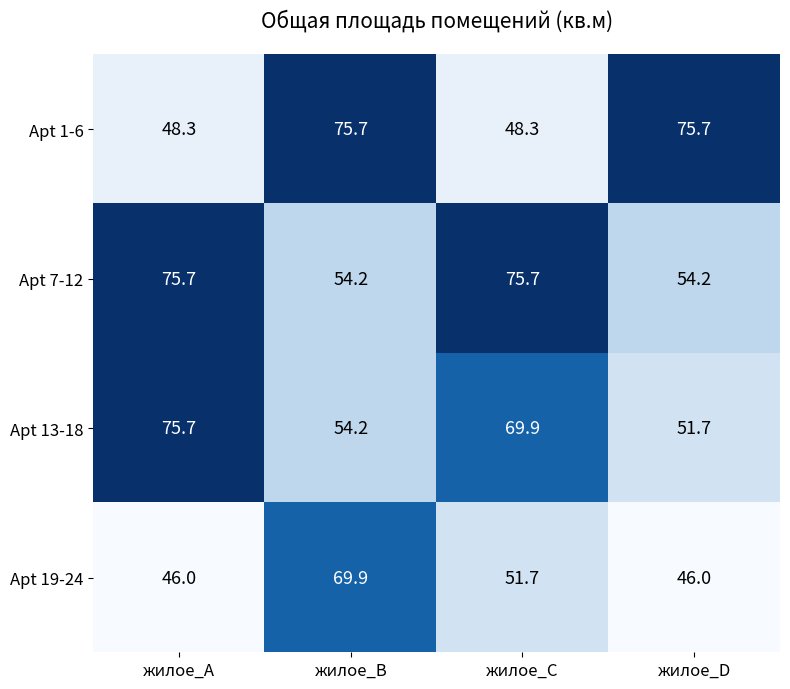

At how many categories does at least one series exceed 64?

4